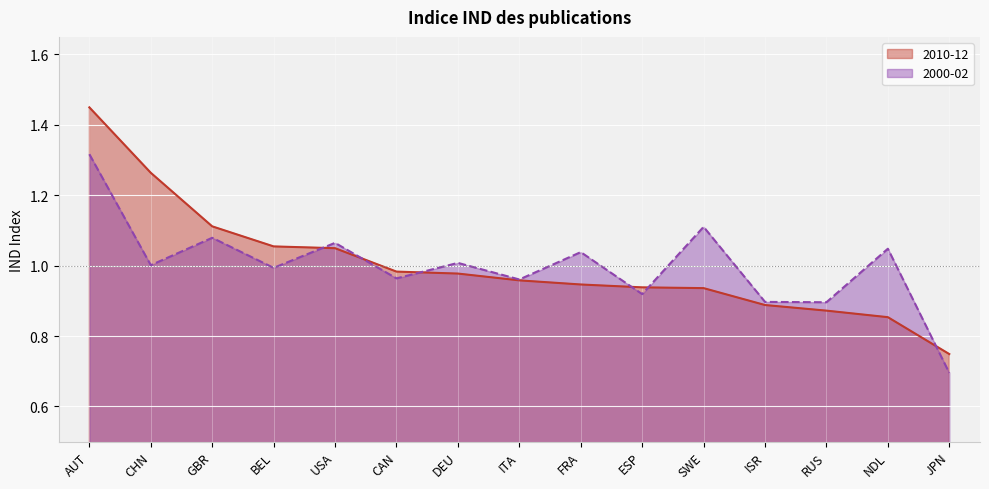

Which label corresponds to the smallest value in the chart?

JPN